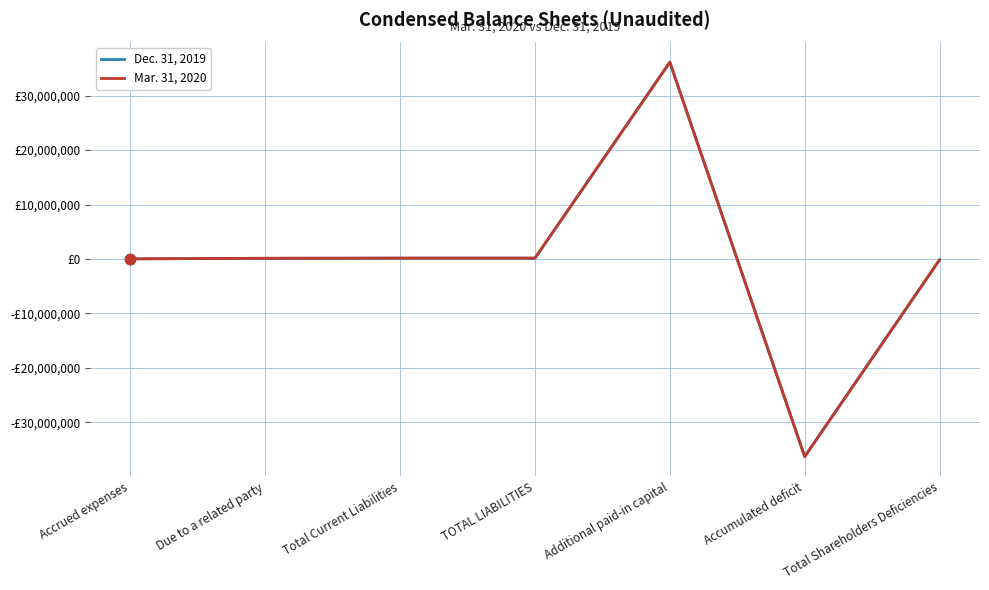

At which category is the sum across all series the highest?

Additional paid-in capital